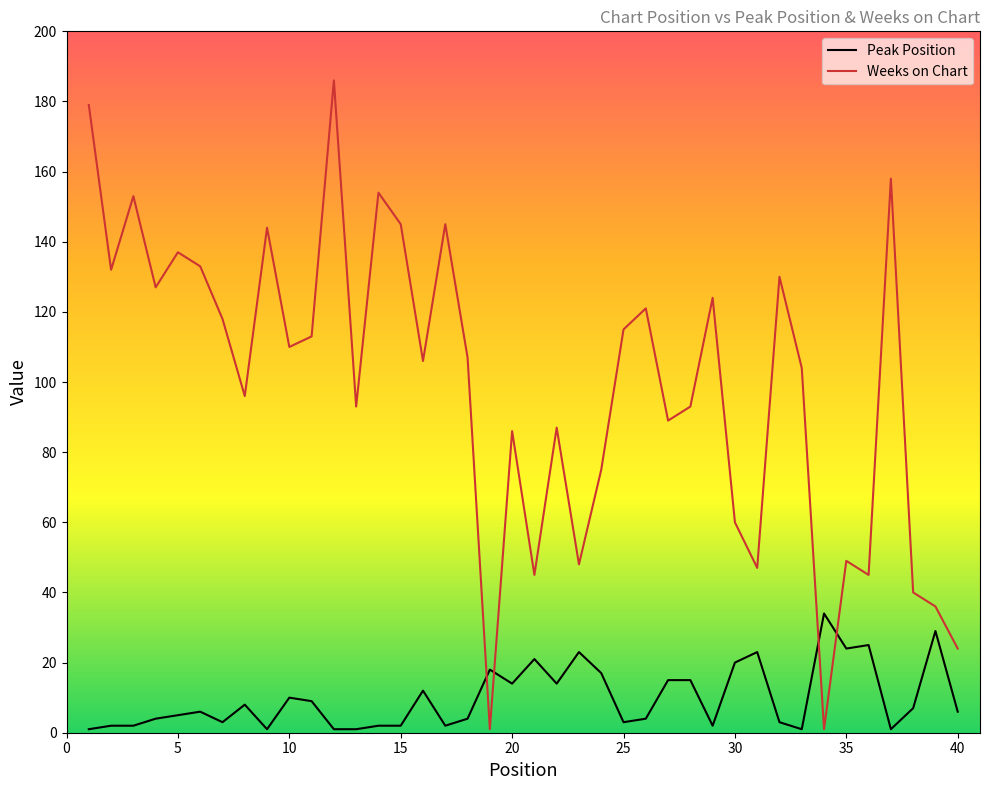

True or false: Weeks on Chart and Peak Position intersect in this chart.

True